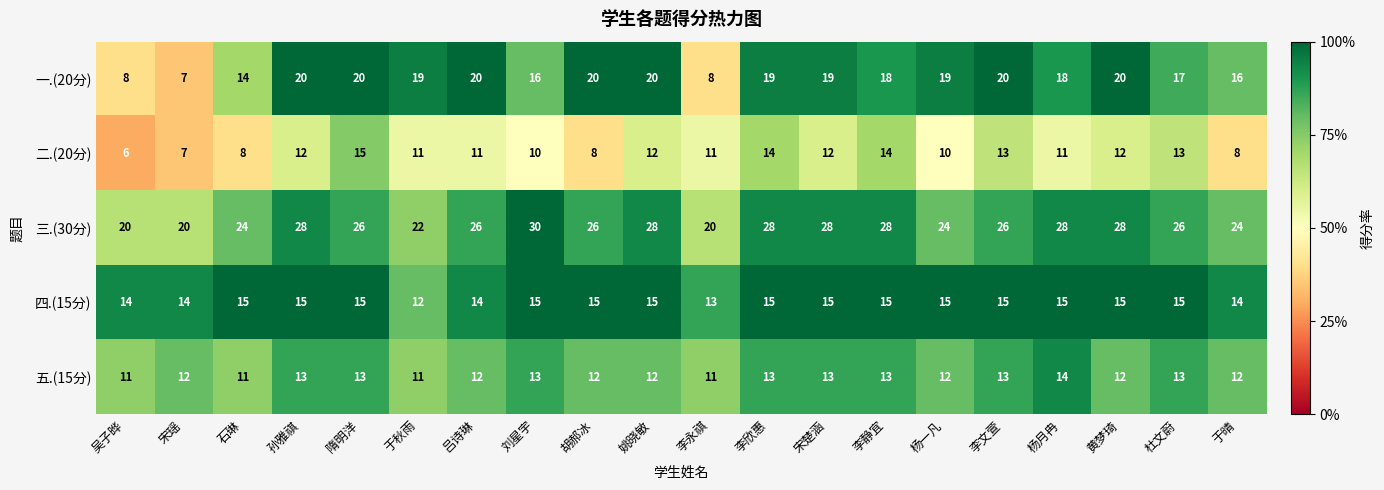

What is the smallest value displayed?

6